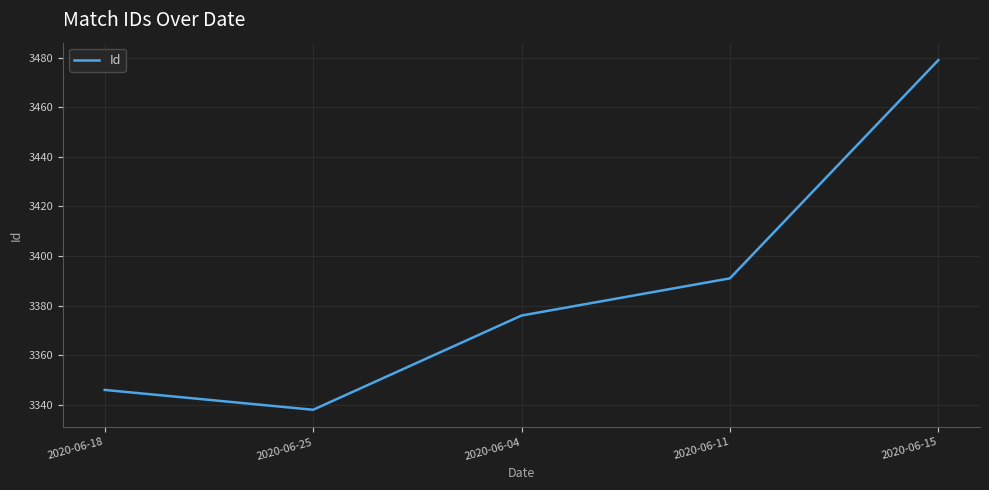

What is the ratio of the value at 2020-06-18 to the value at 2020-06-15?

1.0